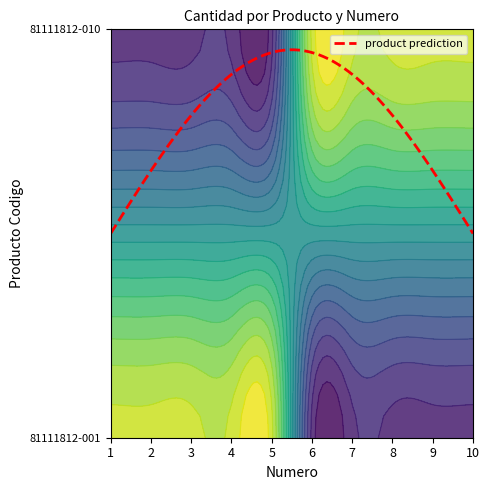

Rank the series by their maximum value, from lowest to highest.

81111812-001, 81111812-010